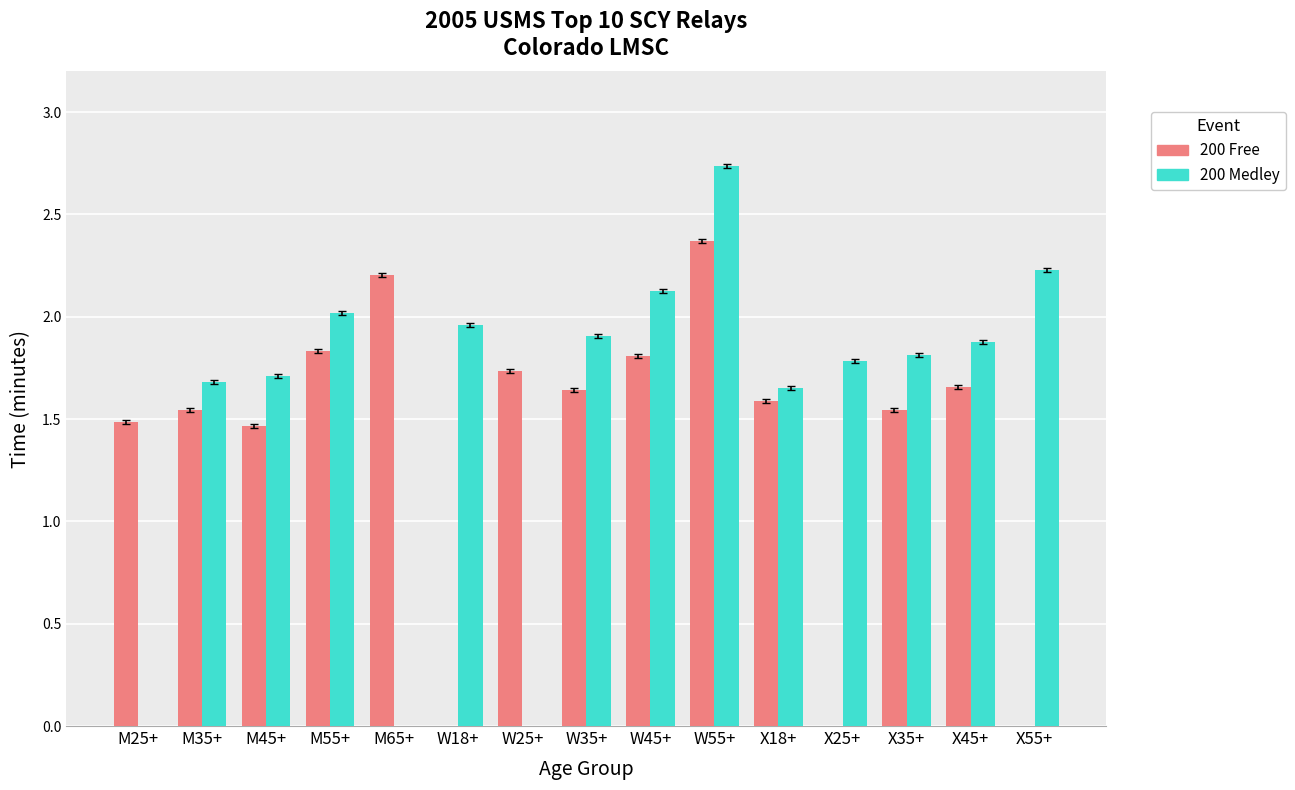

How many 200 Medley values are between 1 and 2?

8